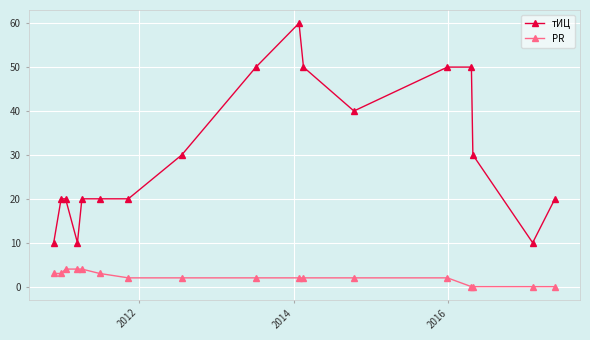

What is the maximum value shown in the chart?

60